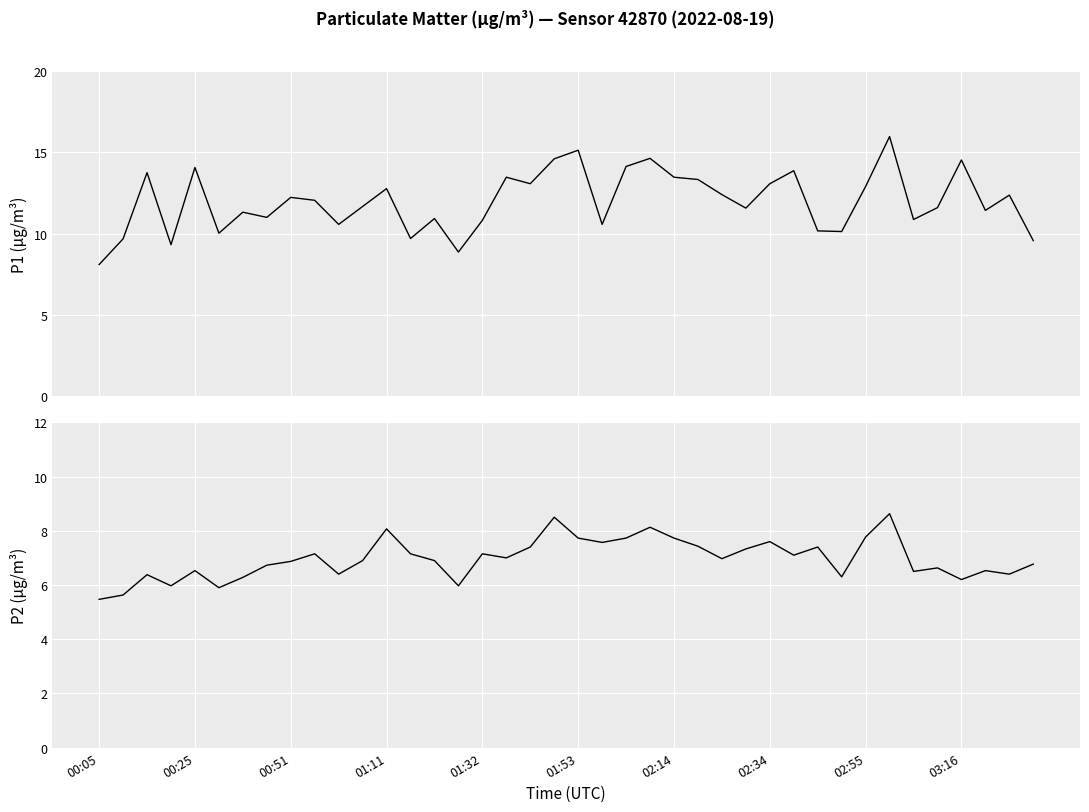

What is the value of the P1 point at the 10th from the left?

12.1